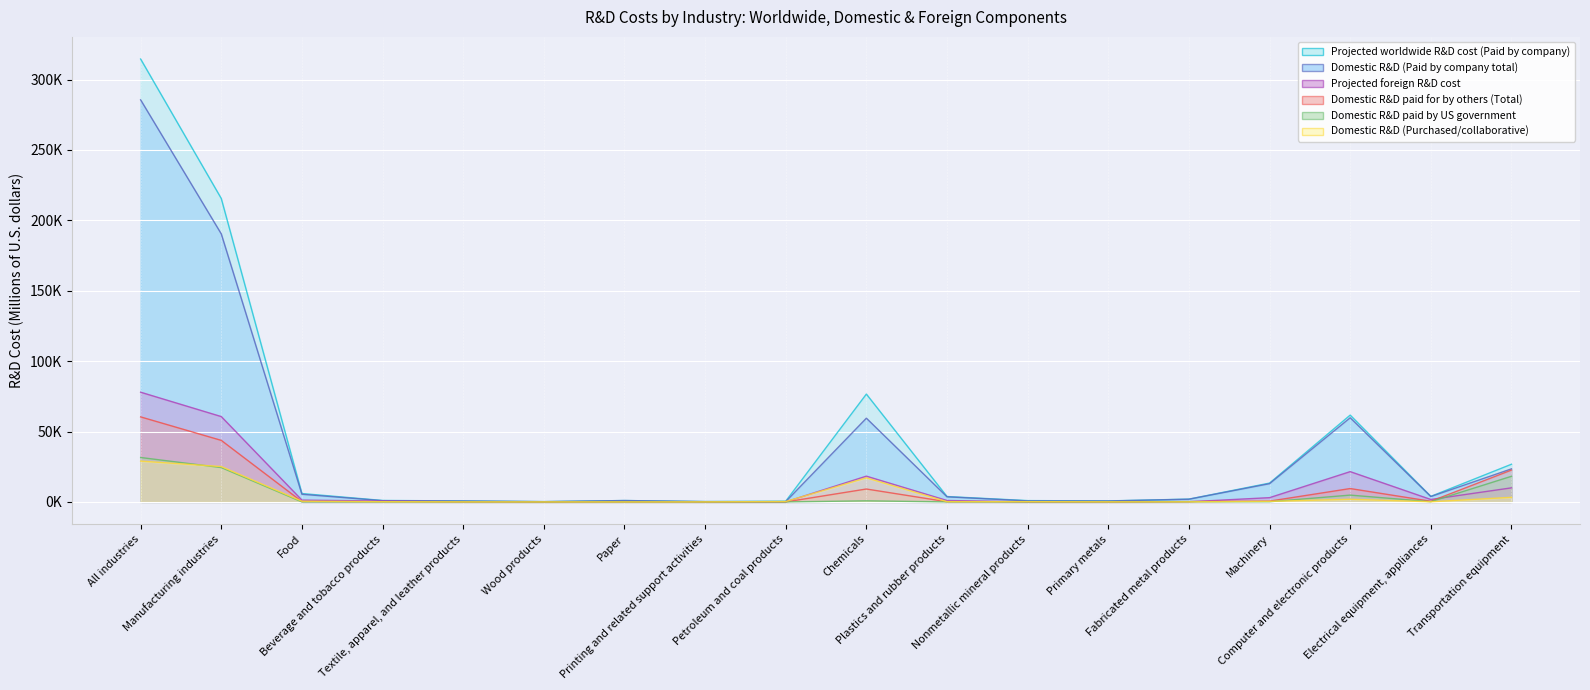

What is the total value across all series at Paper?

2139